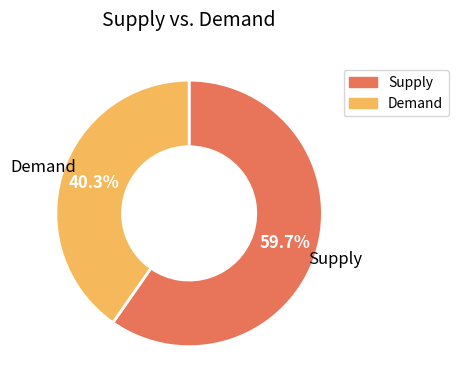

Is there any slice that represents more than half of the pie?

Yes